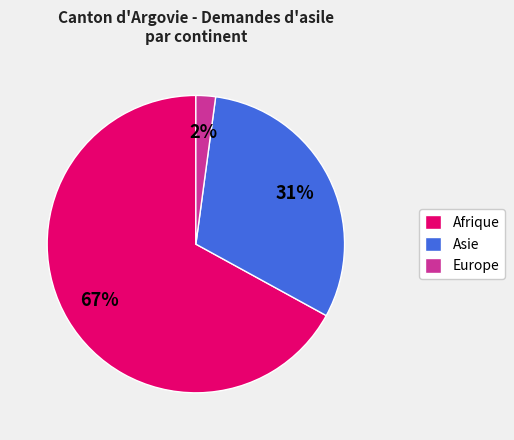

Which category accounts for the majority?

Afrique